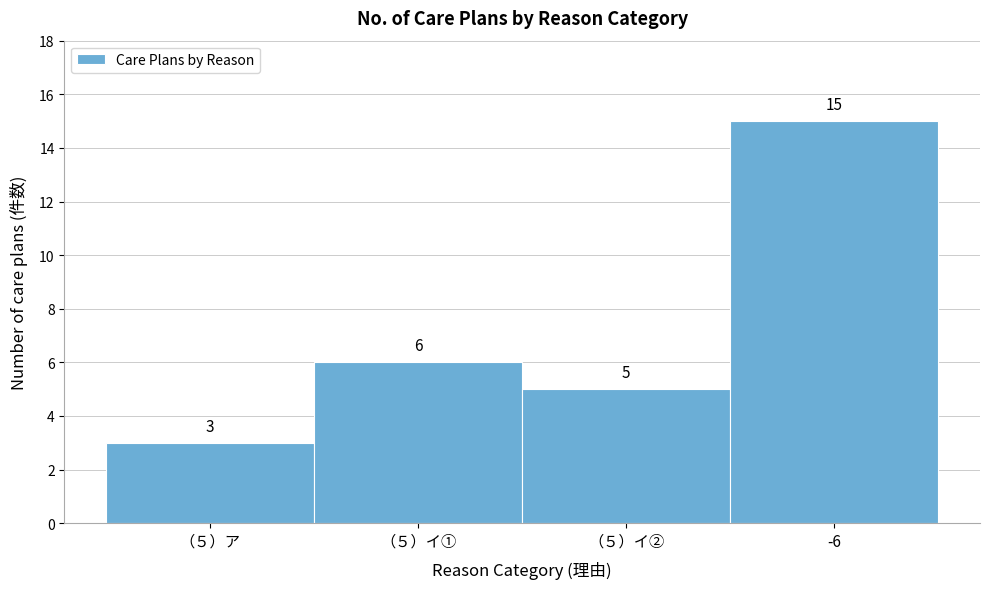

Reading right to left, extract all data points from this chart.

-6=15	（５）イ②=5	（５）イ①=6	（５）ア=3